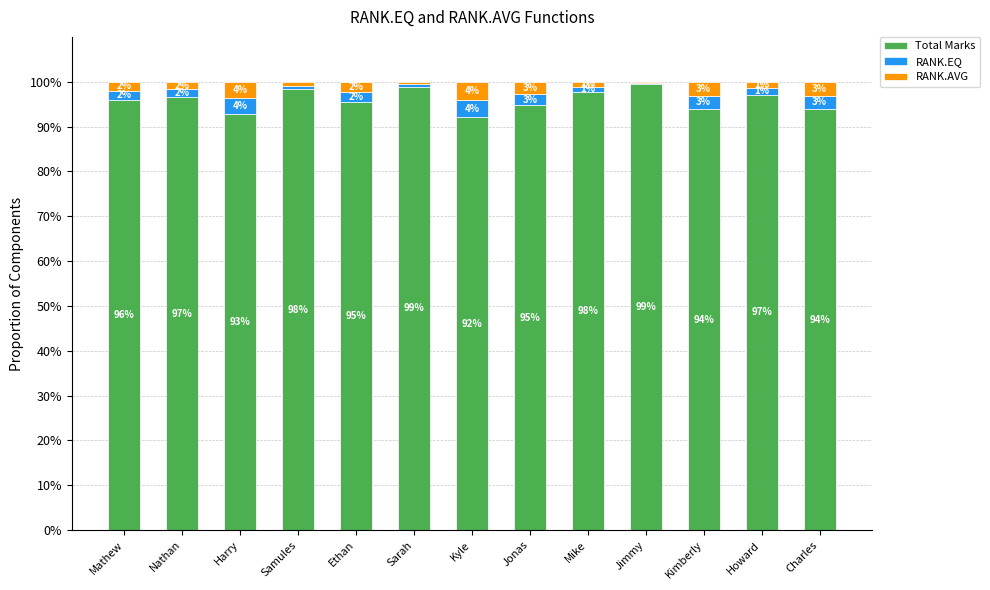

What is the maximum value for Total Marks?

99.4